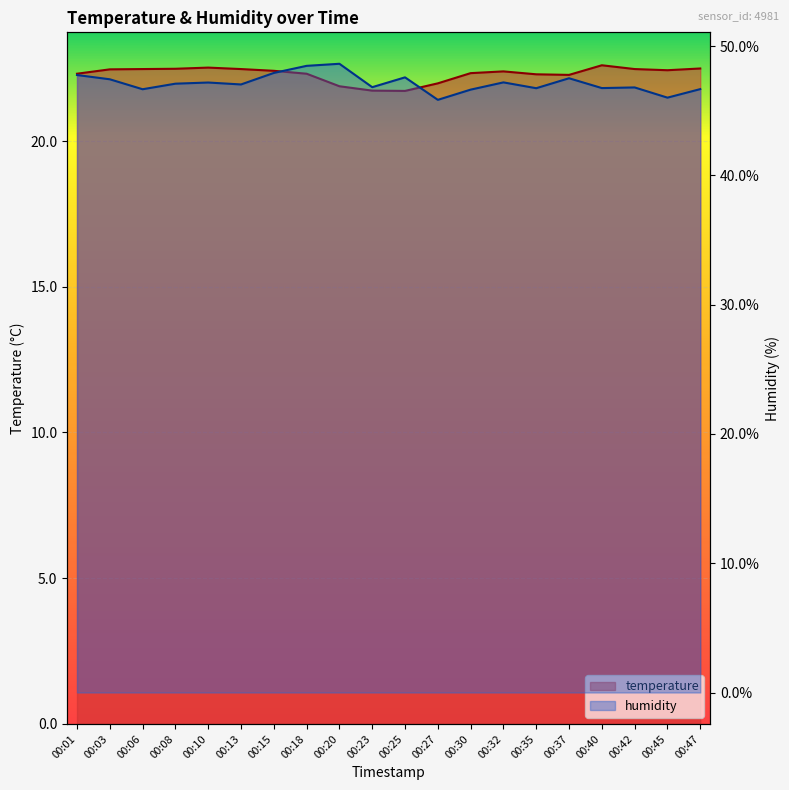

What is the maximum value shown in the chart?

48.6